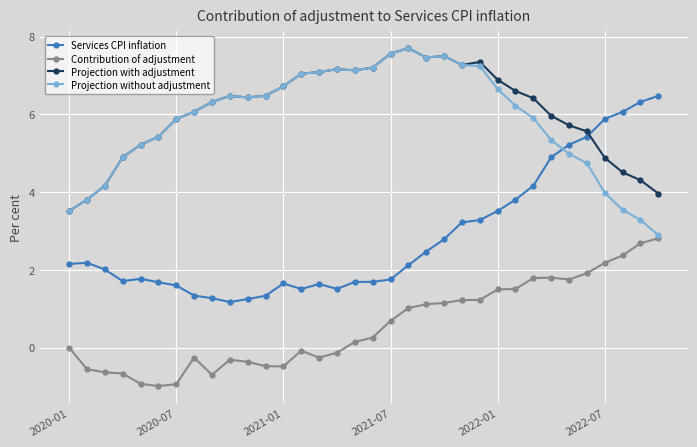

True or false: Services CPI inflation has more than 2 points higher than both neighbors.

True